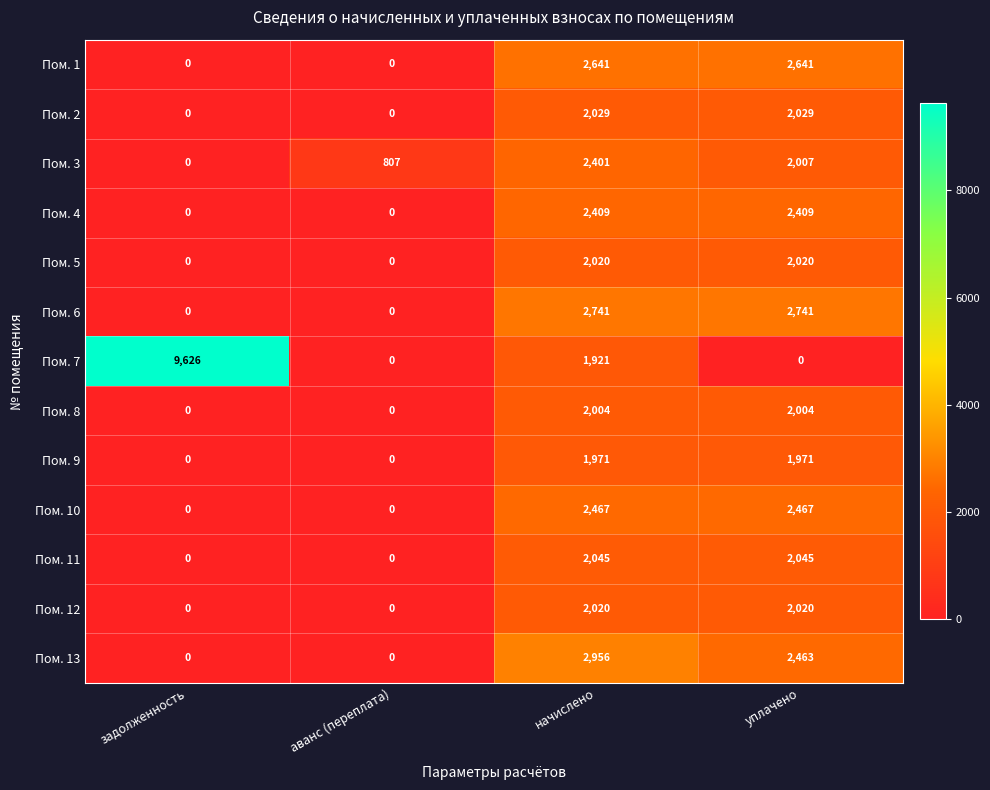

Between задолженность and уплачено, which series saw the biggest shift?

Пом. 7